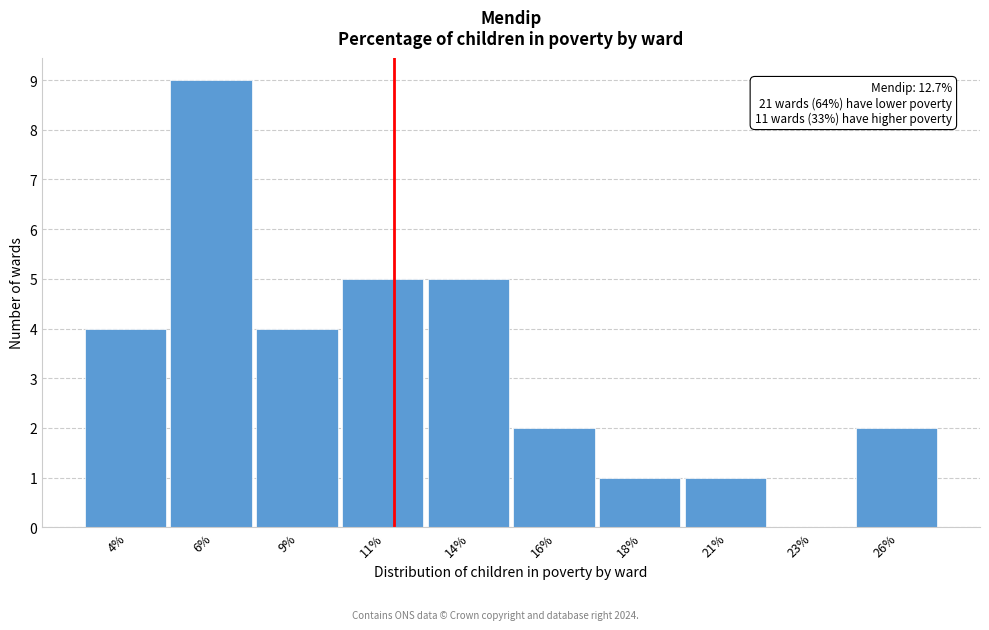

Reading left to right, extract all data points from this chart.

4%=4	6%=9	9%=4	11%=5	14%=5	16%=2	18%=1	21%=1	23%=0	26%=2